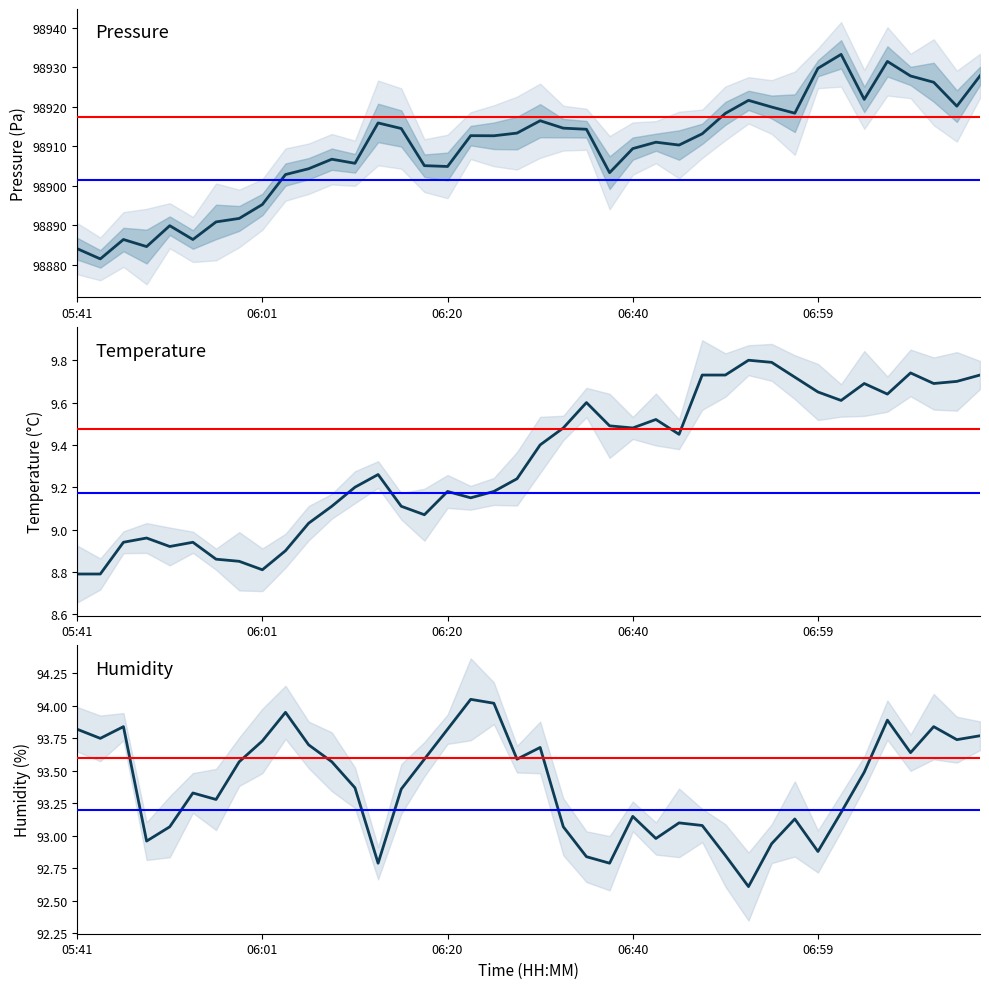

At which category is the sum across all series the highest?

33